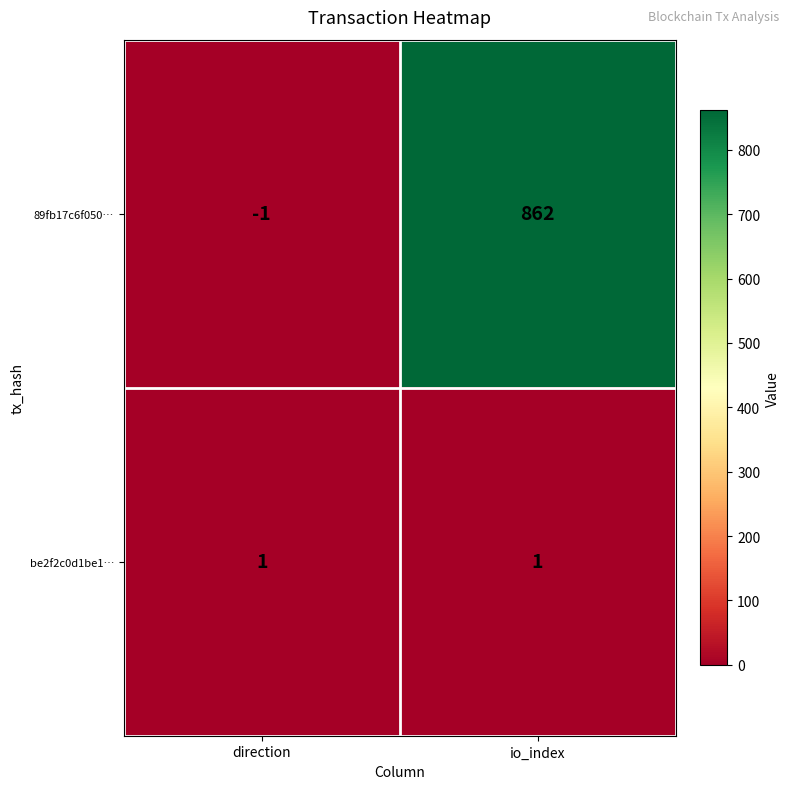

What is the maximum value shown in the chart?

862